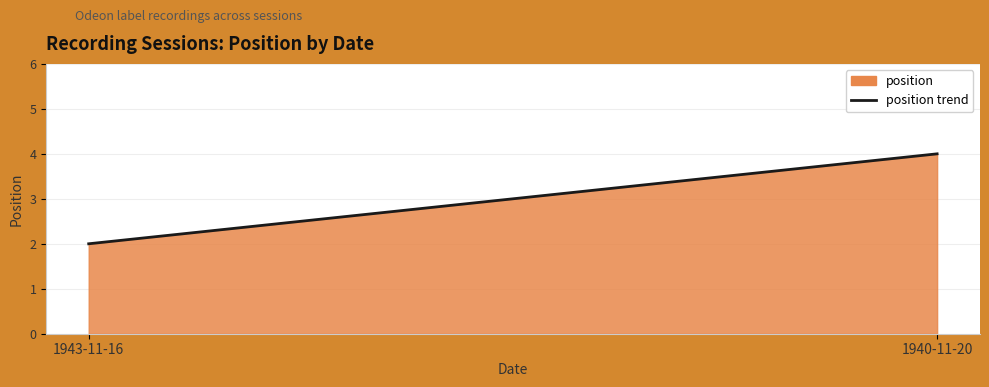

At which category does the chart reach its peak across all series?

1940-11-20